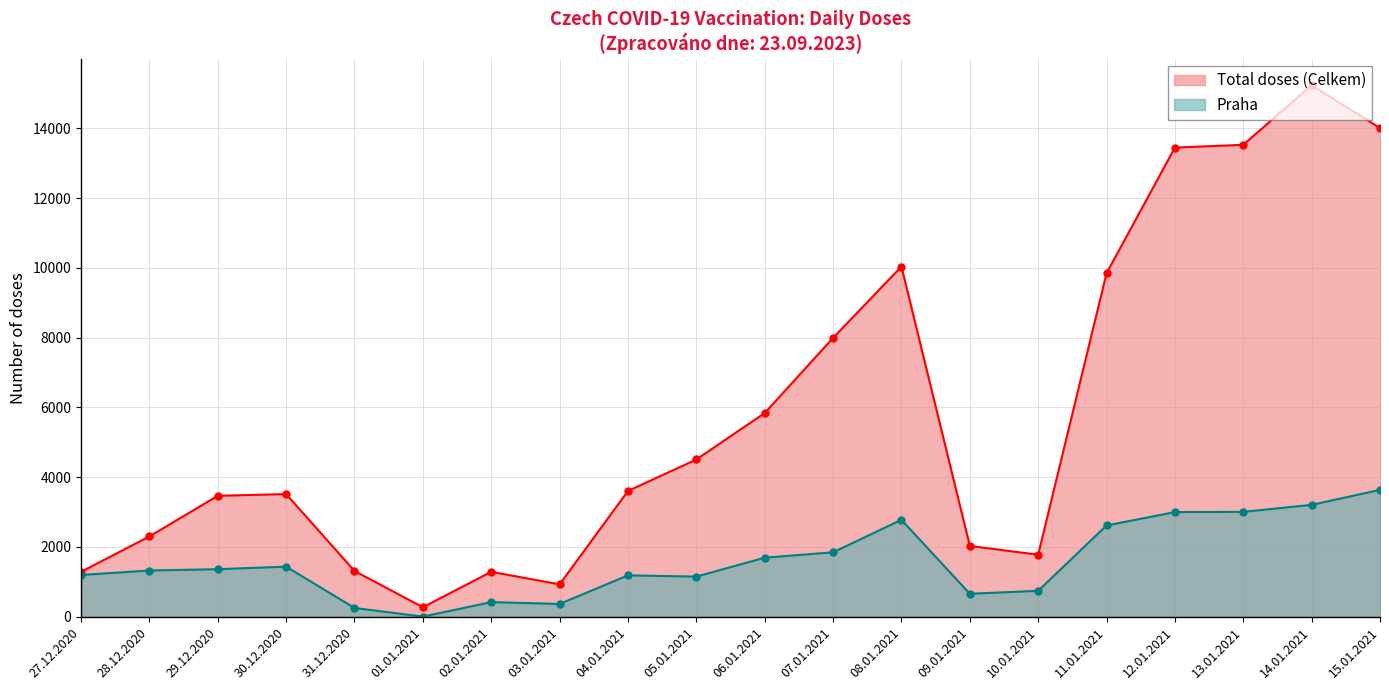

Rank the series by their maximum value, from lowest to highest.

Praha, Total doses (Celkem)